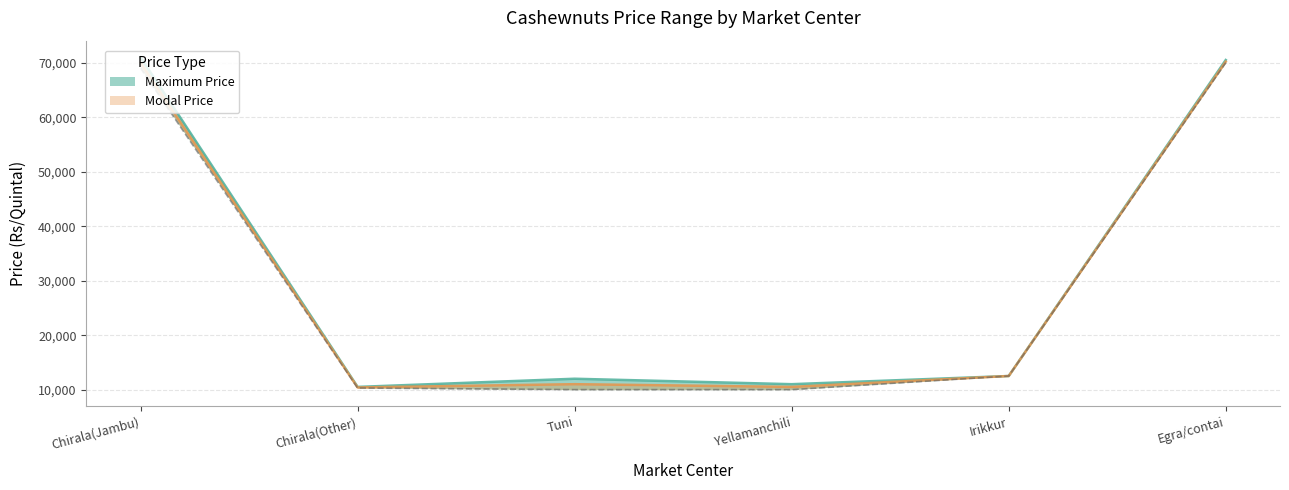

At which label is Maximum Price closest to 40750?

Irikkur